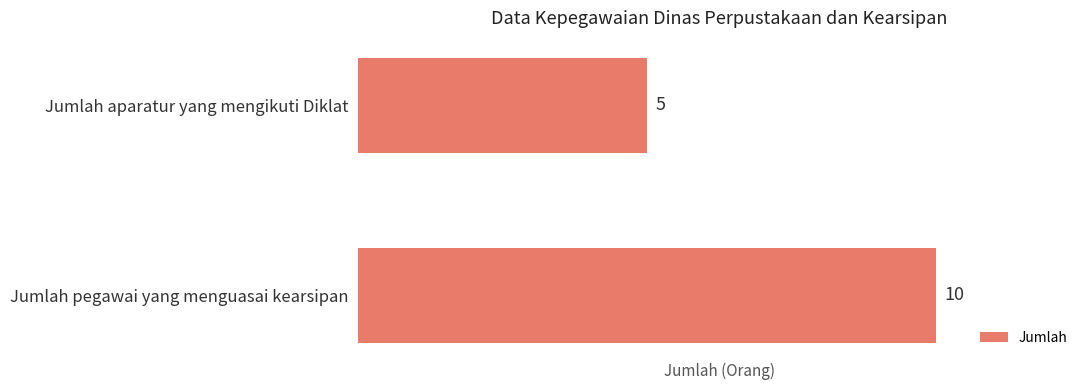

What is the minimum value shown in the chart?

5